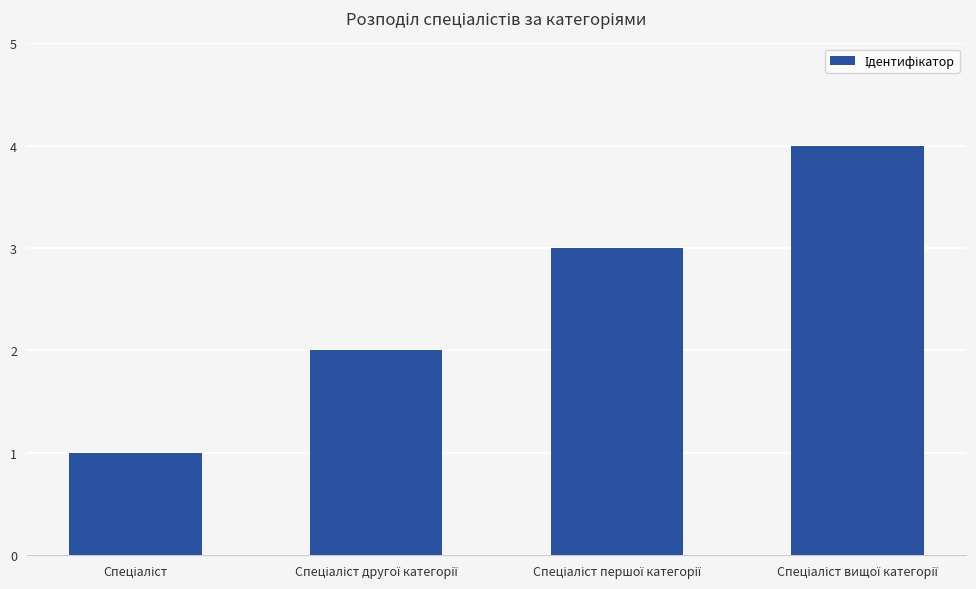

What is the greatest value displayed?

4